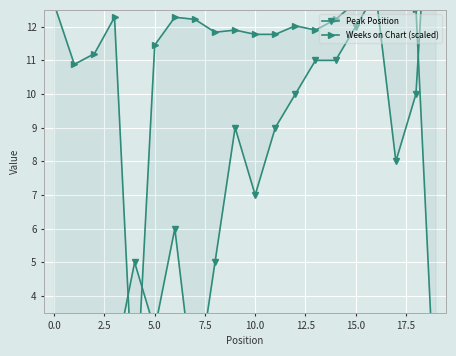

Which series has the largest range (max minus min)?

Peak Position